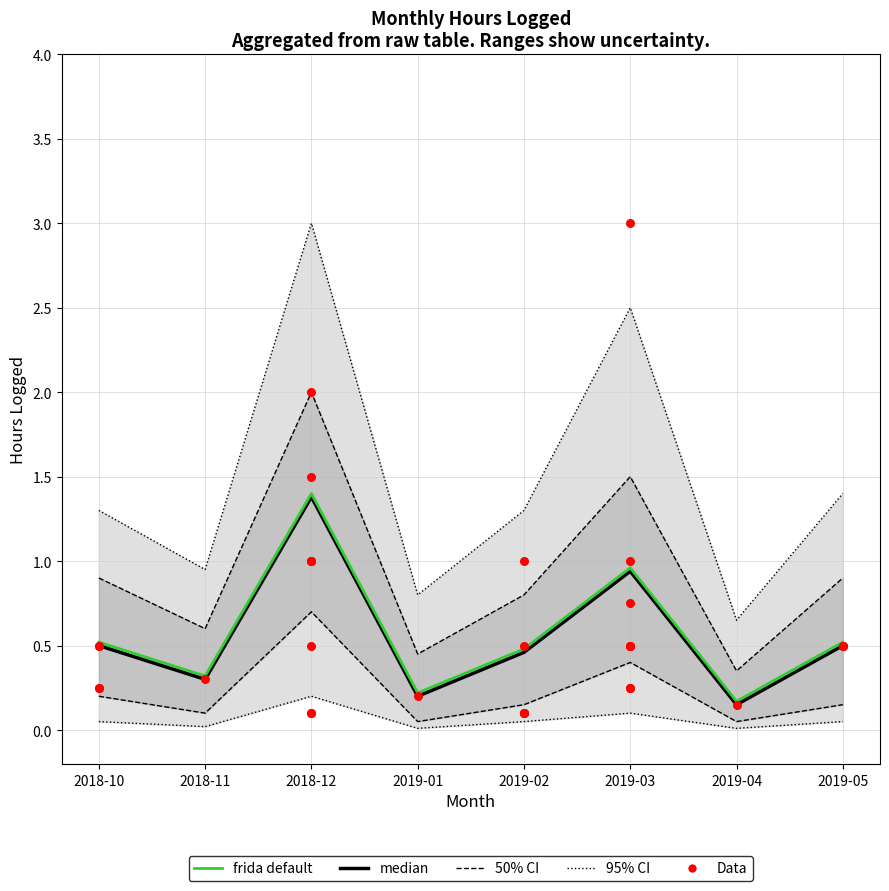

Which series has the widest spread of Y values?

ci95_upper